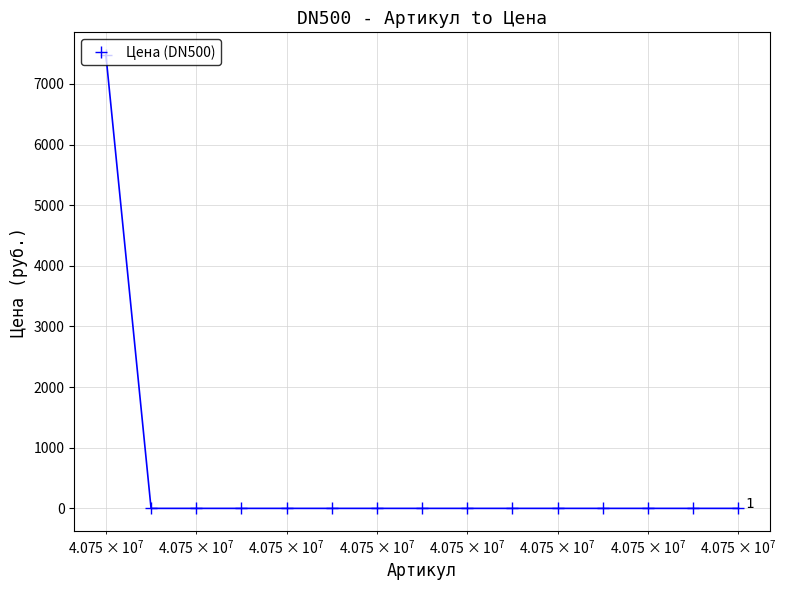

What is the difference between the maximum and second lowest values?

7476